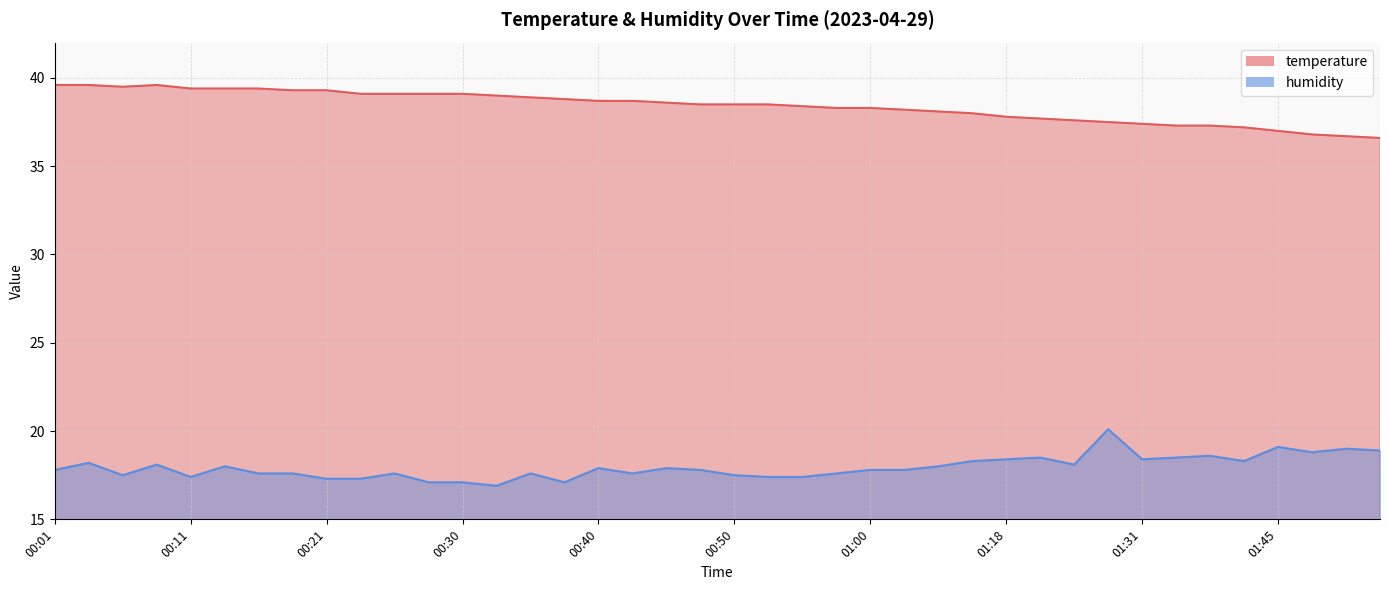

What is the sum of all temperature values?

1535.9